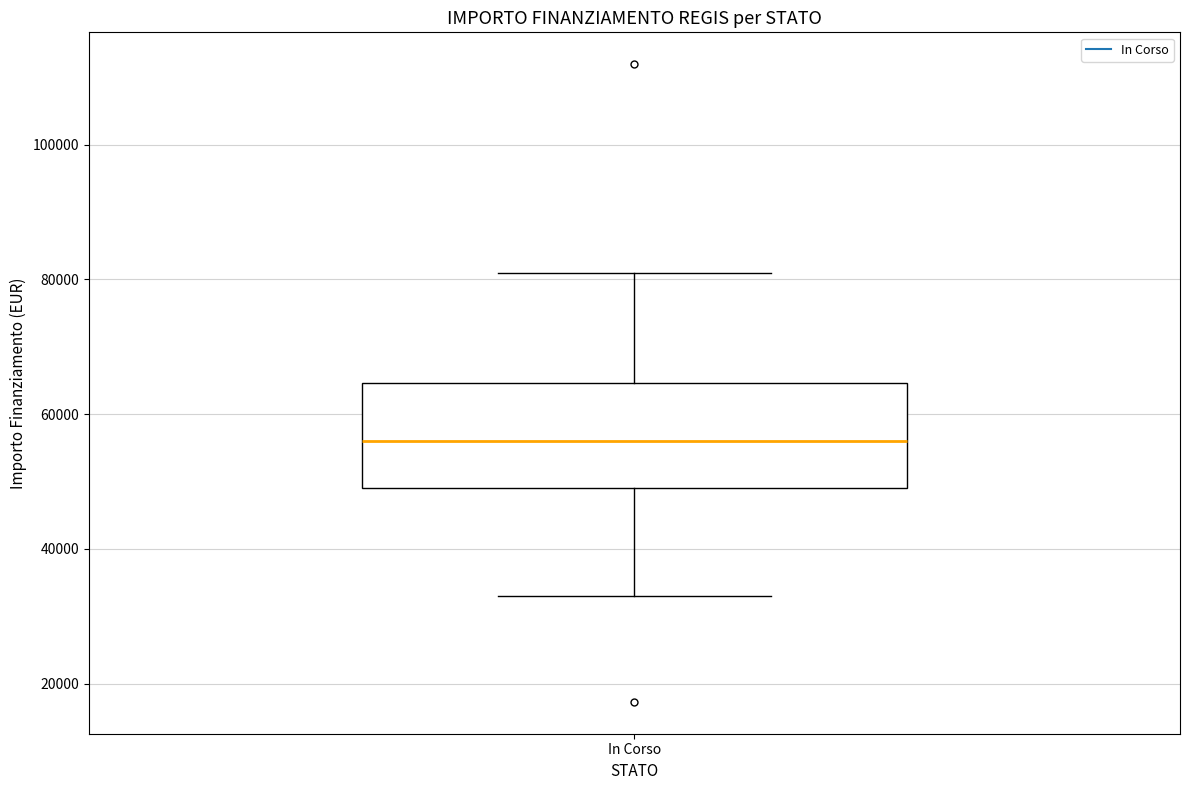

Where is the upper edge of the box for In Corso on the y-axis? The values are not printed on the chart, so give them approximately, as read against the axis.

64000